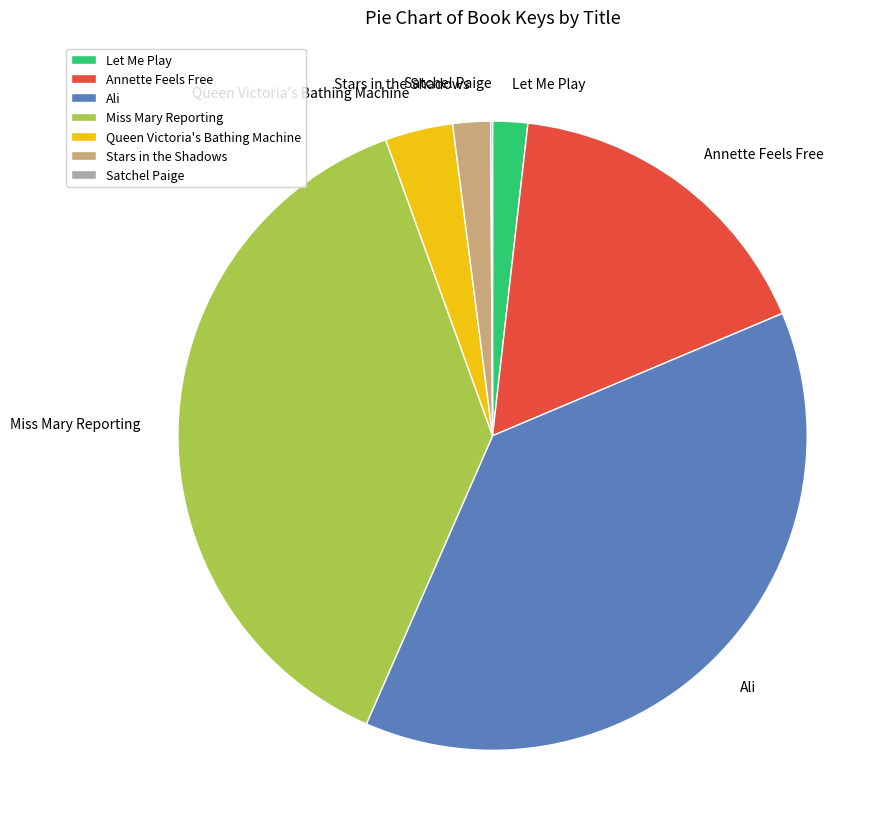

Is it true that Let Me Play is 2% of the pie?

True